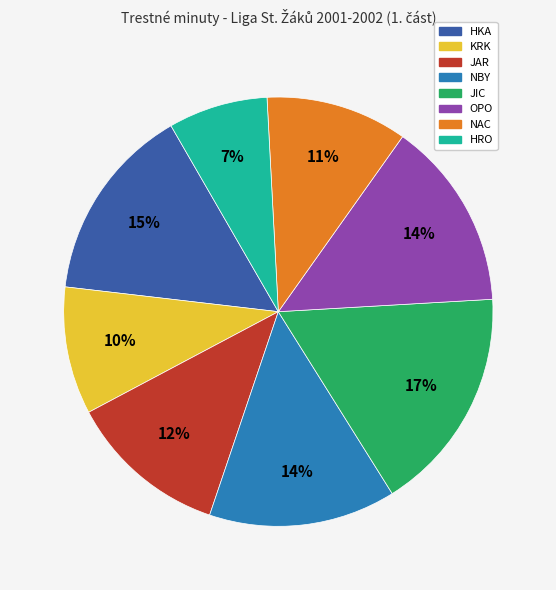

To the nearest percent, what percentage of the pie is JAR?

12%